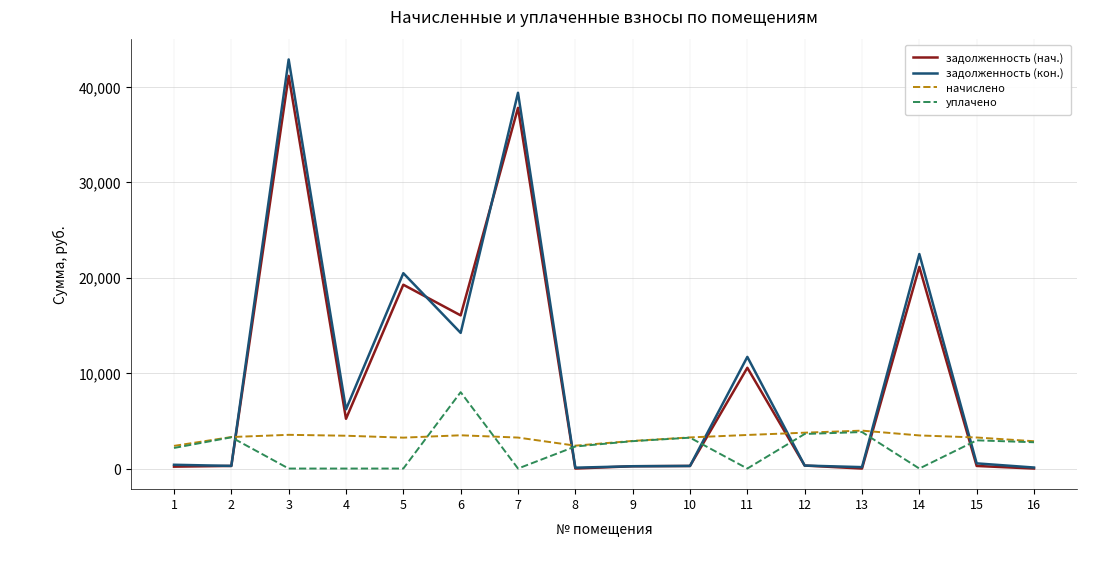

How many lines are shown in the chart?

4